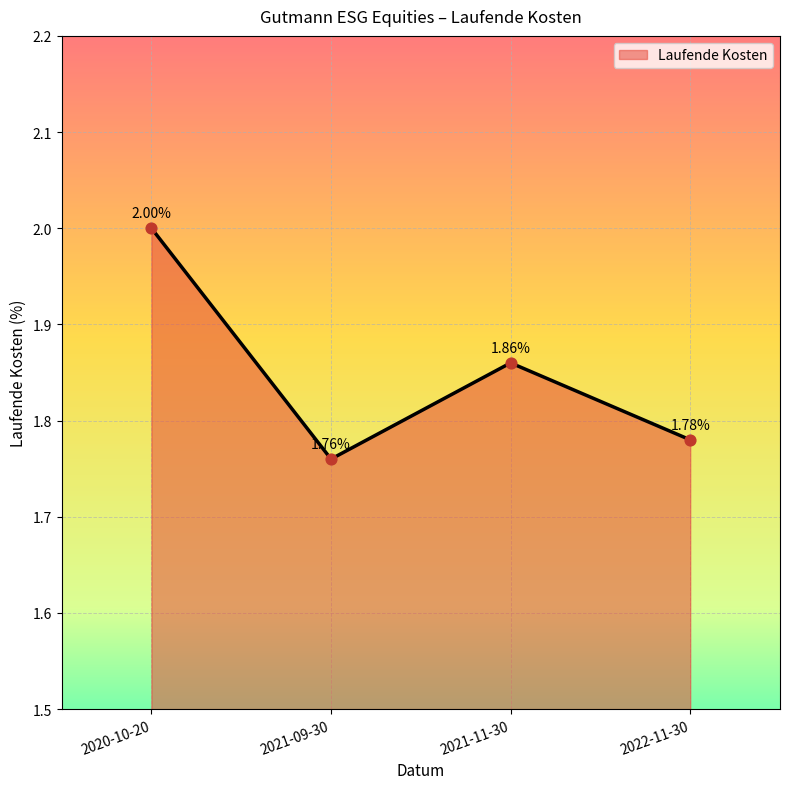

What is the change in value from 2020-10-20 to 2022-11-30?

-0.2